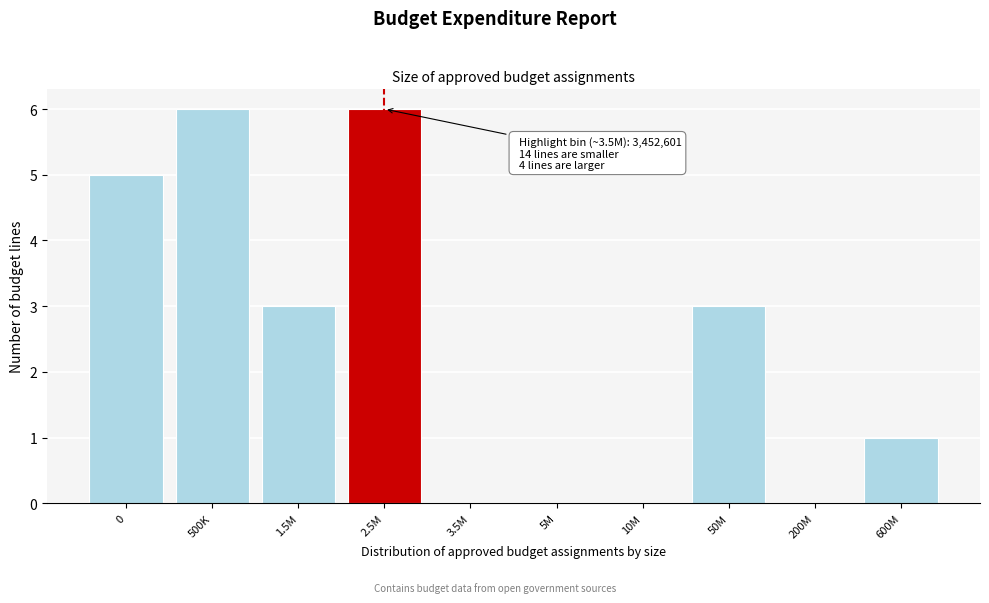

Reading left to right, what are all the values shown in this chart?

0=5	500K=6	1.5M=3	2.5M=6	3.5M=0	5M=0	10M=0	50M=3	200M=0	600M=1